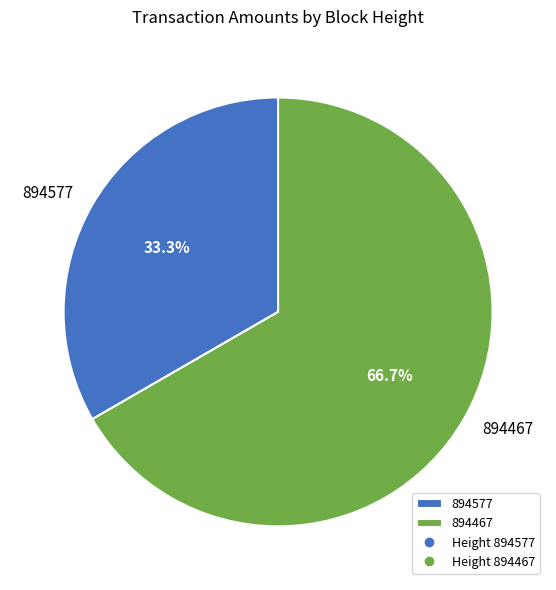

Rank the categories by value from highest to lowest.

894467, 894577